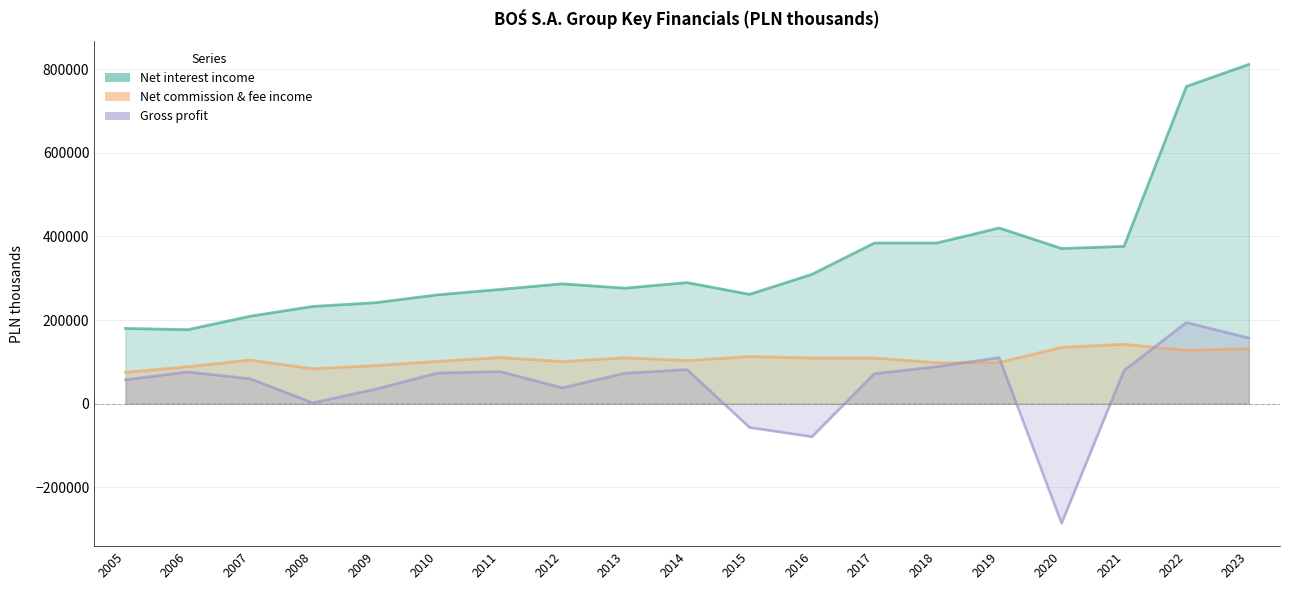

What is the smallest value displayed?

-285753